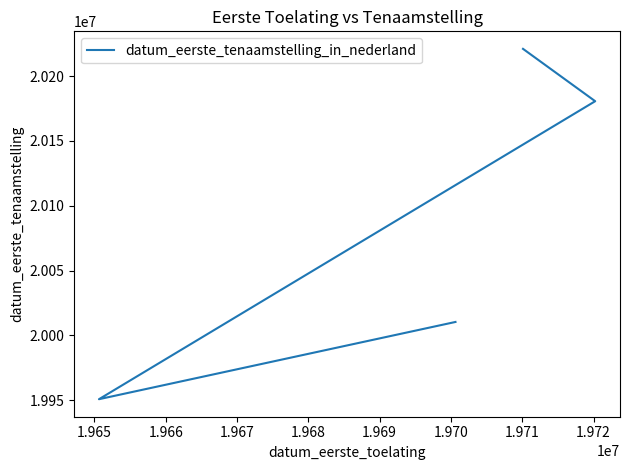

Which has a higher value, 1.967 or 1.966?

1.967